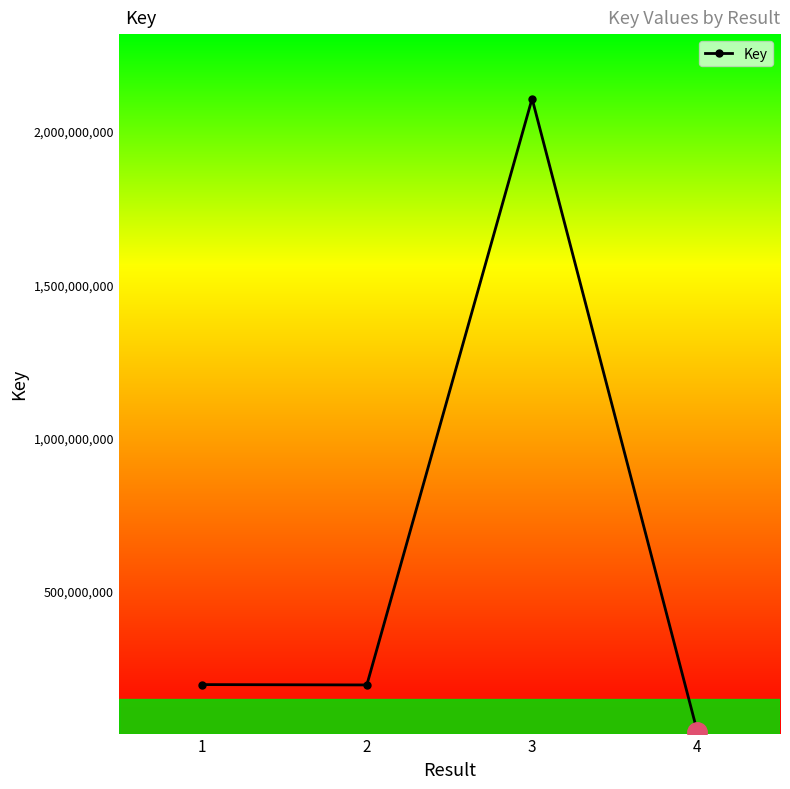

What is the value of the 4th point from the left?

39214697